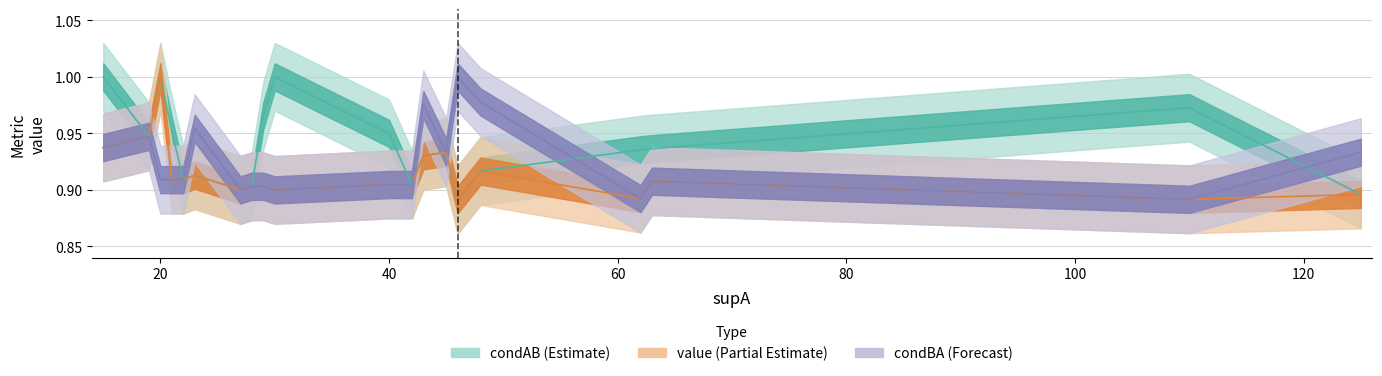

True or false: condBA has a value of 0.9 at 29.

True